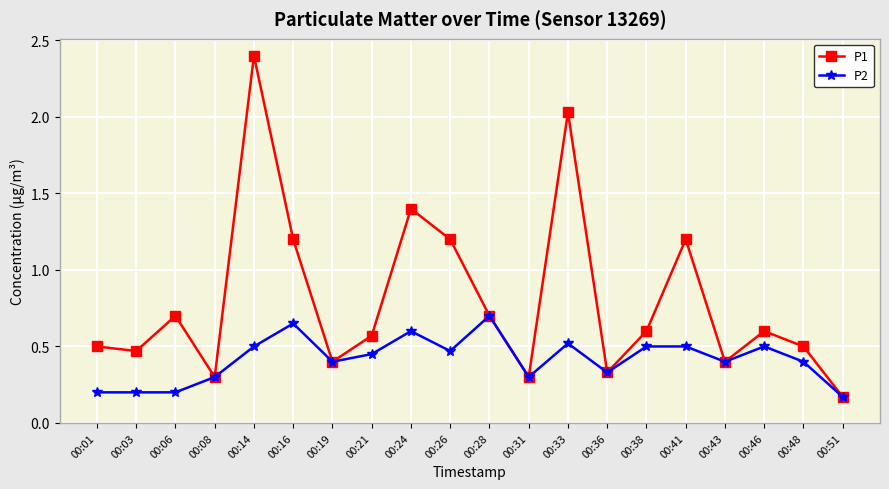

Which category has the highest value across all series?

00:14